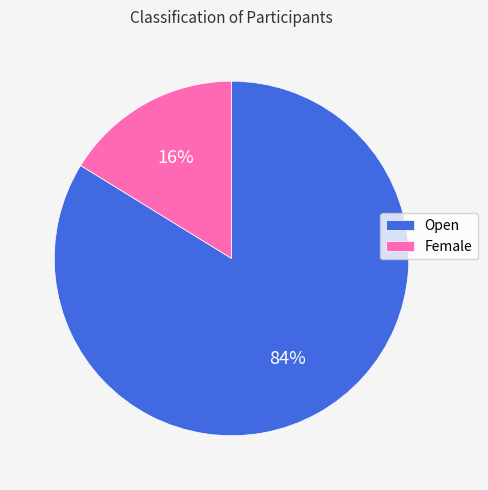

Is there a majority slice in this chart?

Yes